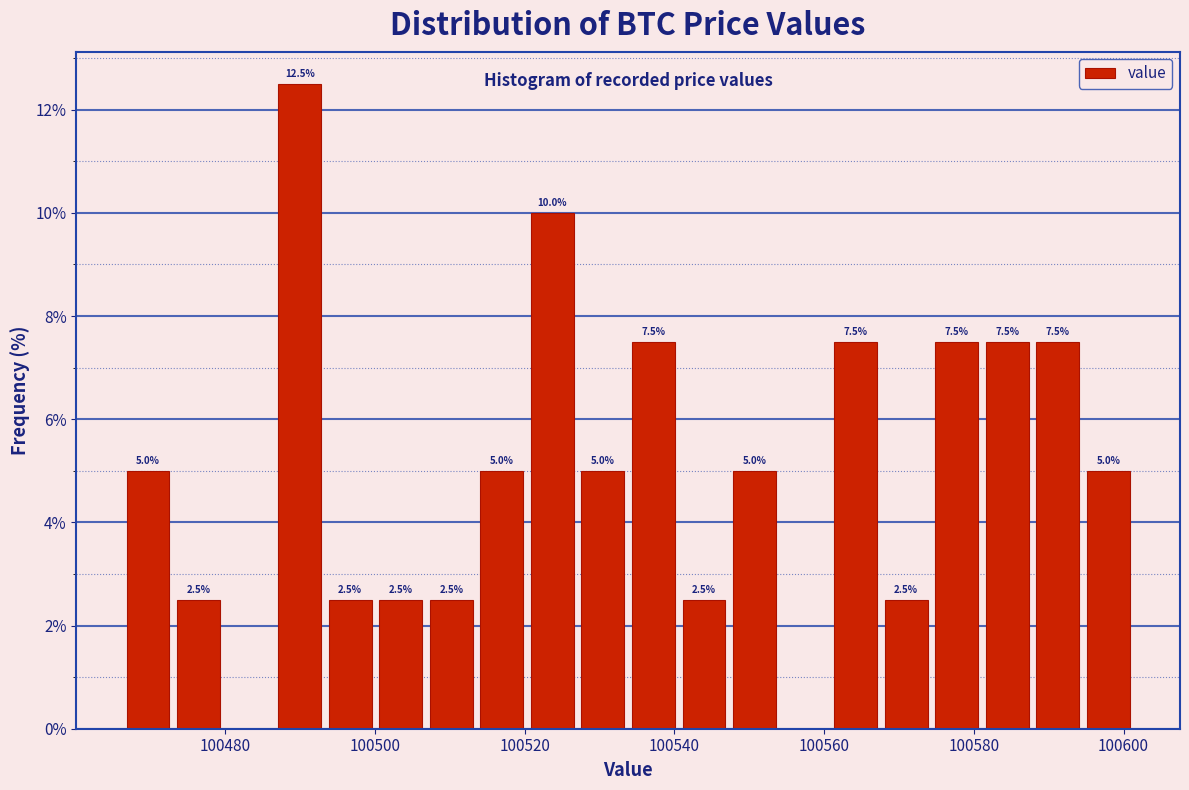

Read against the x-axis, roughly where is the centre of the tallest bar?

100490